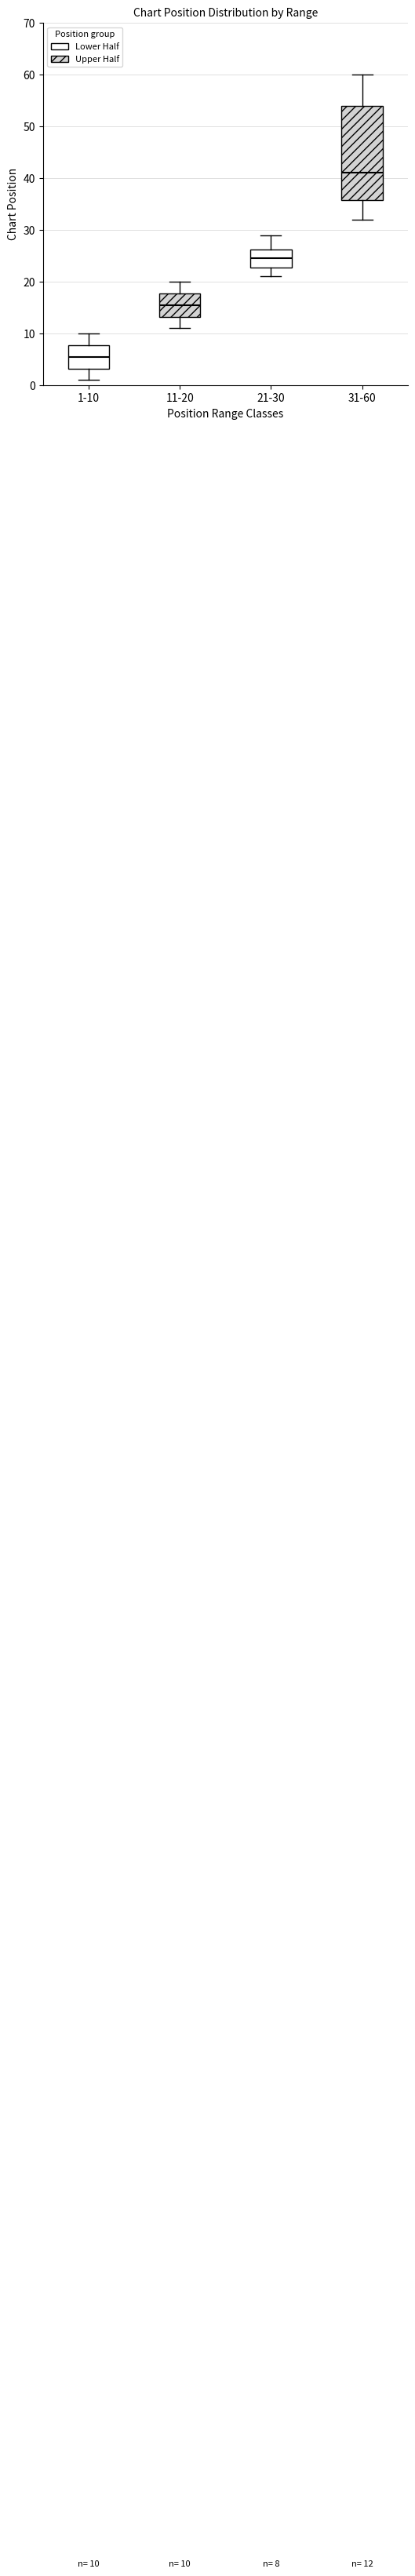

Which box's median line is the highest?

31-60